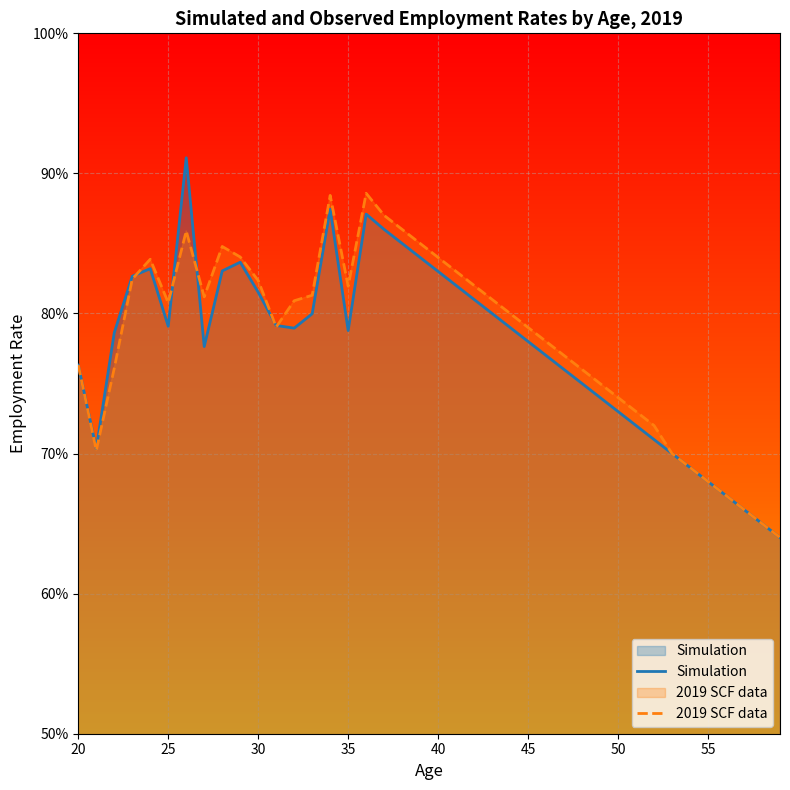

What is the difference between the second highest and minimum values in the Simulation series?

0.2